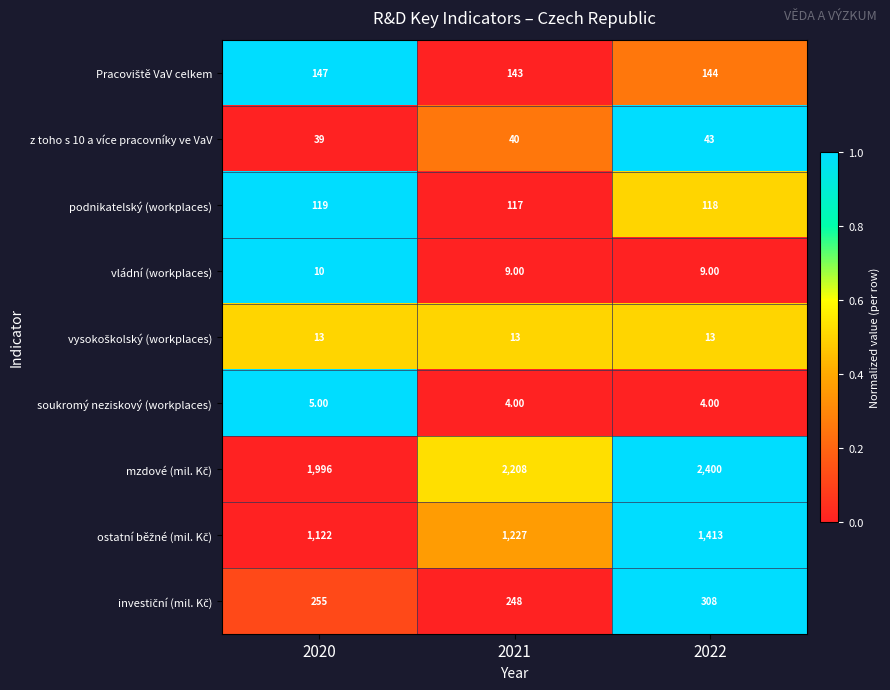

What is the sum of all vládní (workplaces) values?

28